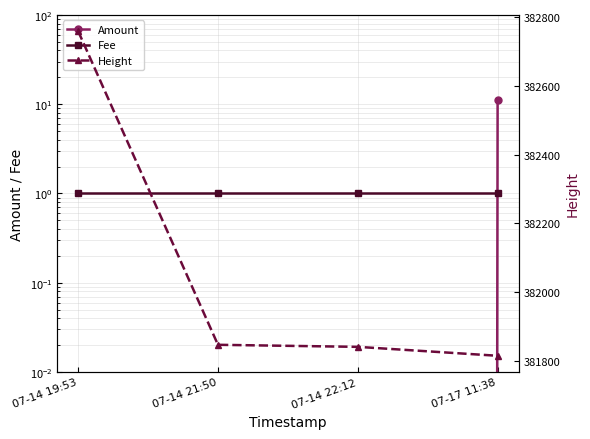

What is the value of the Height point at the 4th from the left?

381814